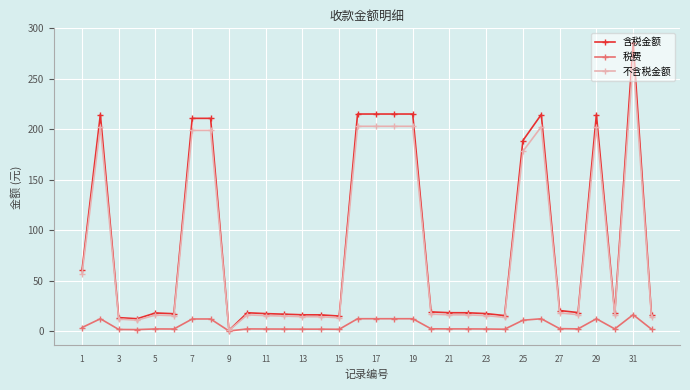

At how many categories does at least one series exceed 174?

11